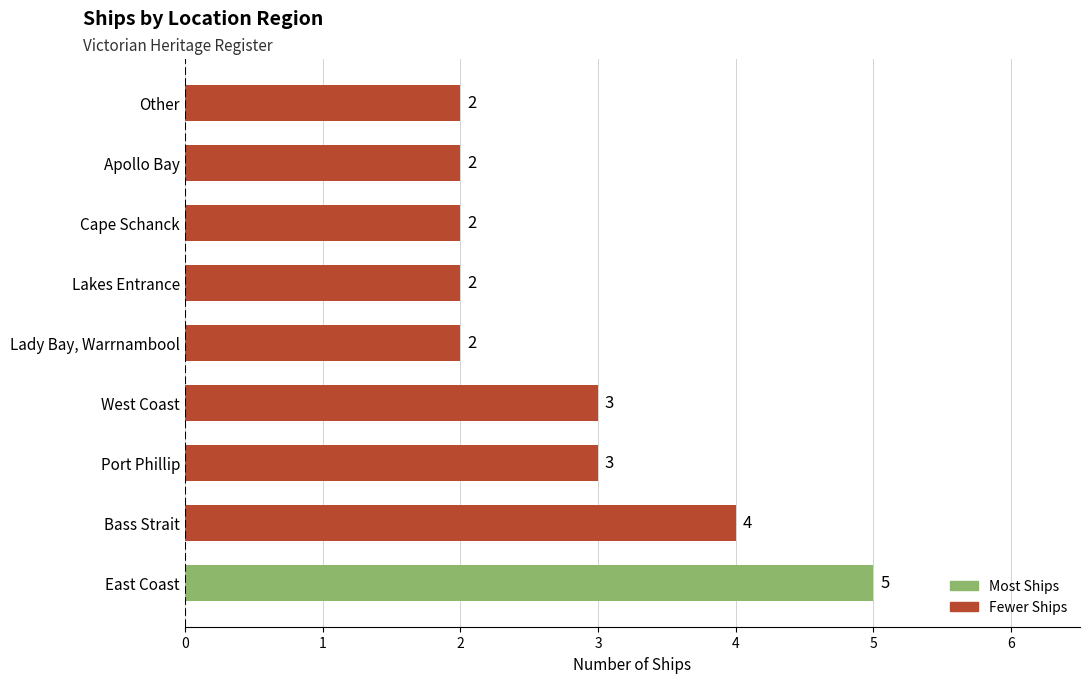

How many data points are above 2?

4